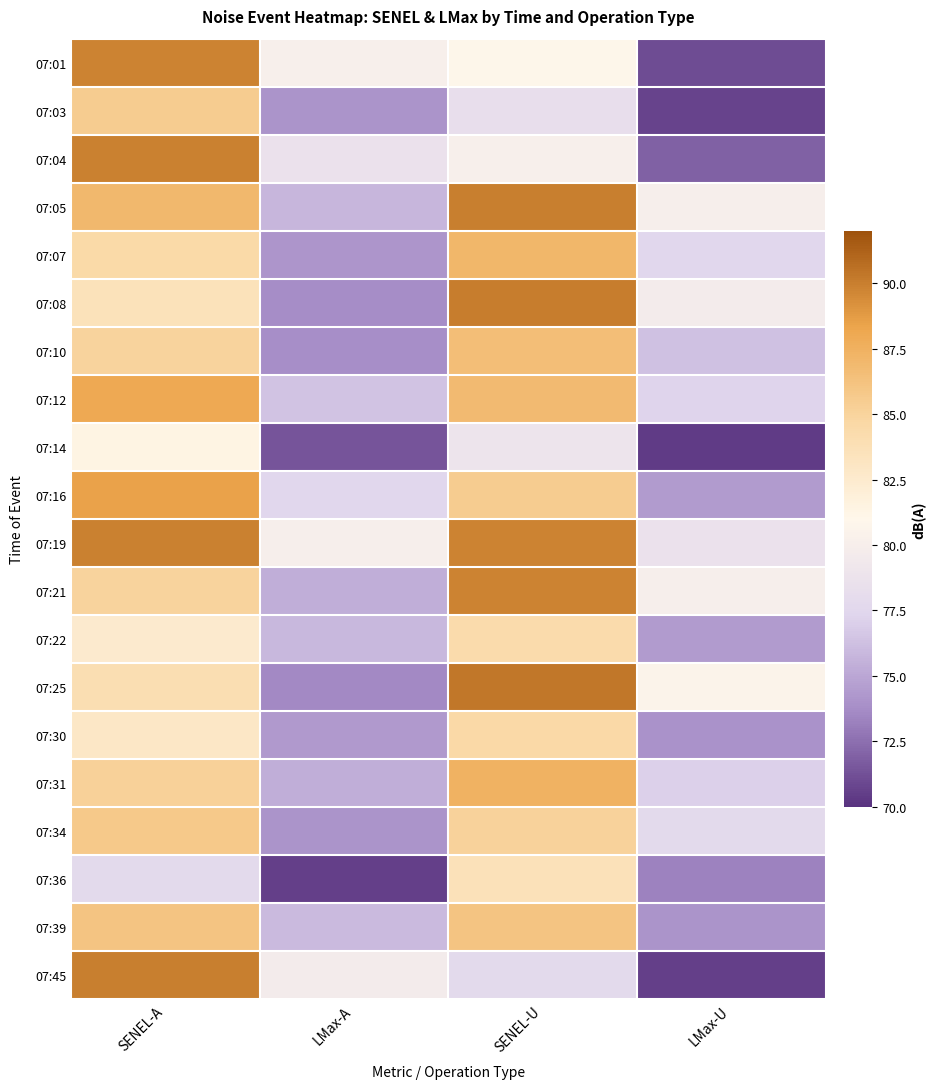

Count the number of data series in this chart.

20